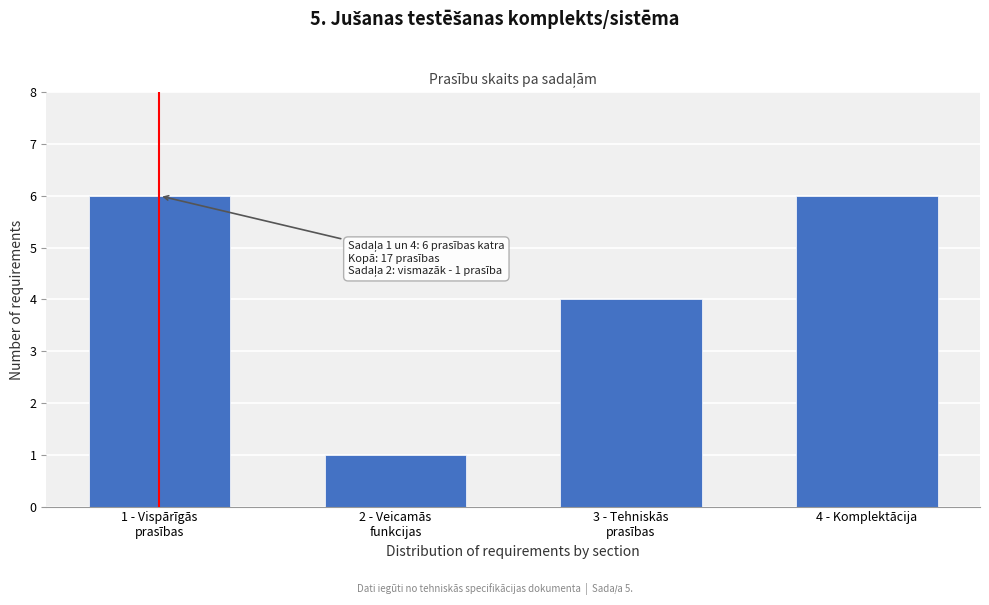

Reading right to left, list all the values displayed in this chart.

6	4	1	6